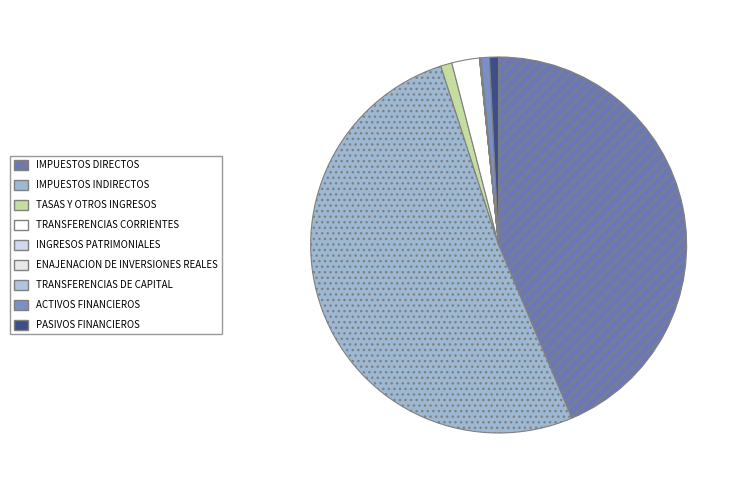

Rank the categories by value from highest to lowest.

IMPUESTOS INDIRECTOS, IMPUESTOS DIRECTOS, TRANSFERENCIAS CORRIENTES, TASAS Y OTROS INGRESOS, PASIVOS FINANCIEROS, ACTIVOS FINANCIEROS, TRANSFERENCIAS DE CAPITAL, INGRESOS PATRIMONIALES, ENAJENACION DE INVERSIONES REALES